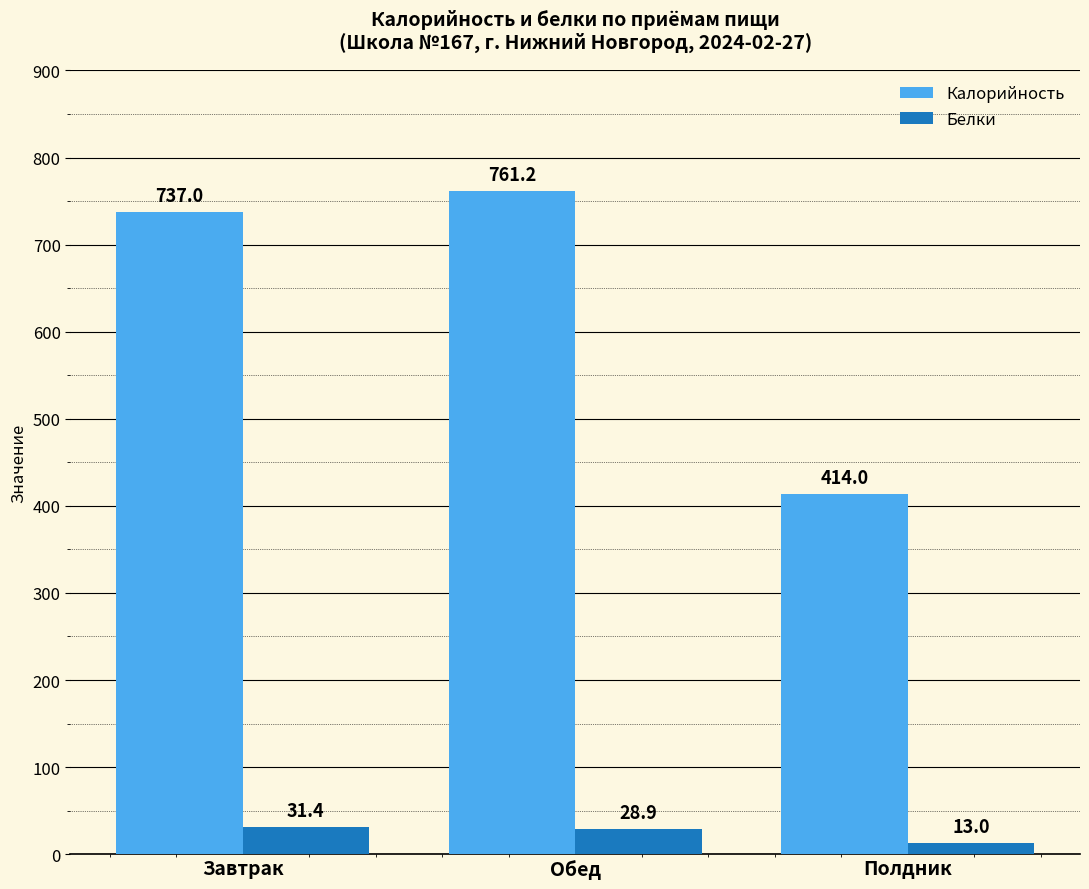

Reading left to right, what are all the values shown in this chart?

Калорийность: 737.0	761.2	414.0
Белки: 31.4	28.9	13.0